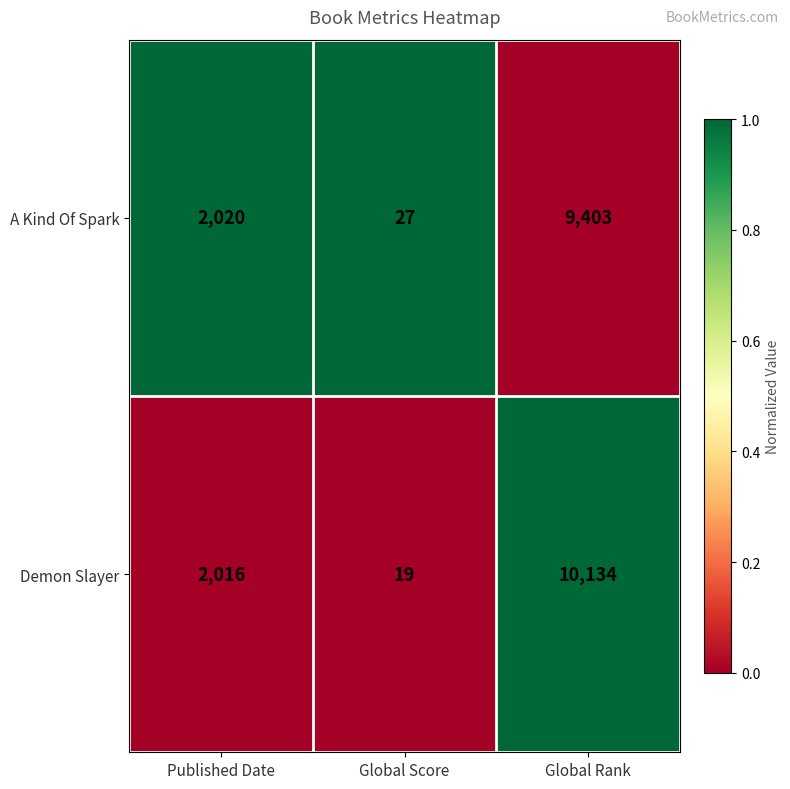

What value does the A Kind Of Spark series have at Global Rank, to the nearest 10?

9400